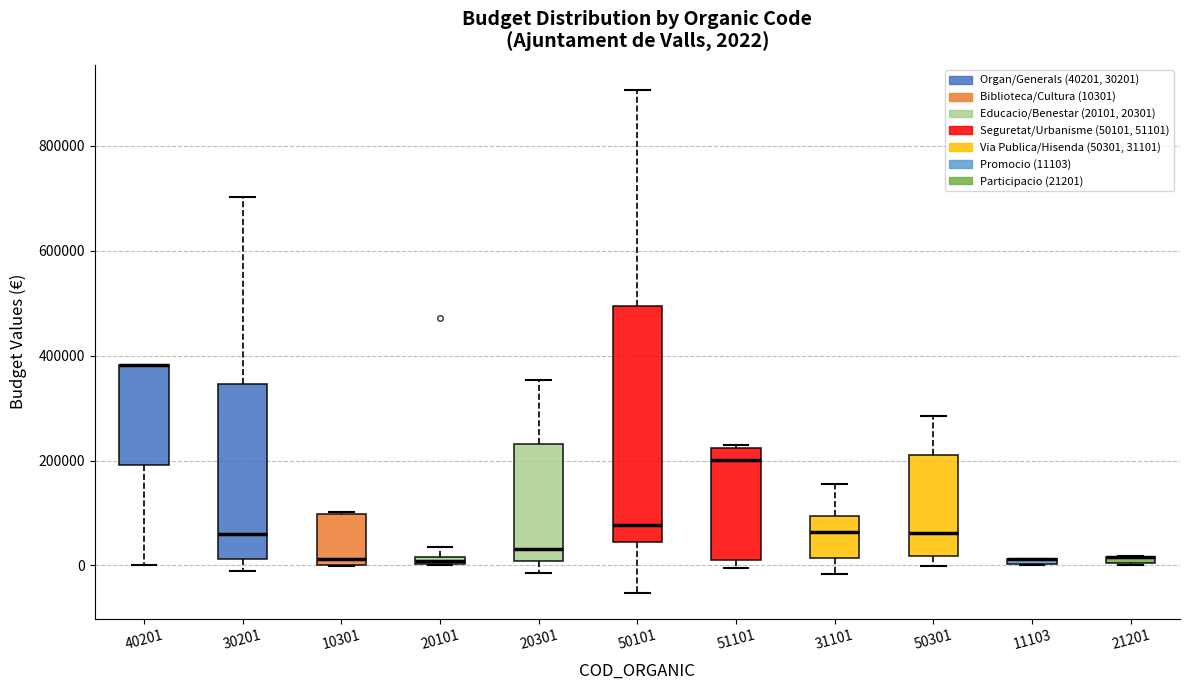

Comparing the boxes themselves (not the whiskers), which one is the tallest?

50101